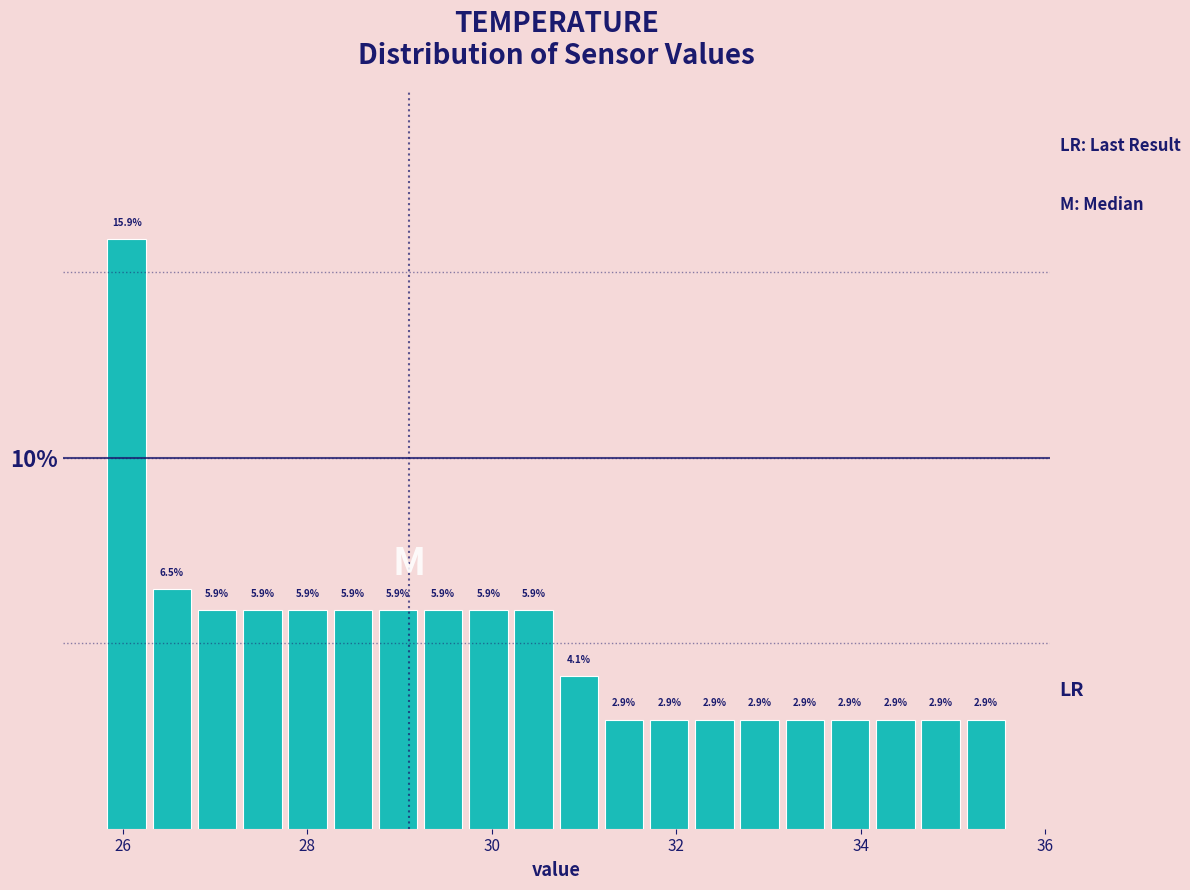

Around what value on the x-axis is the tallest bar? Give the approximate position of its centre, as read against the axis.

26.0